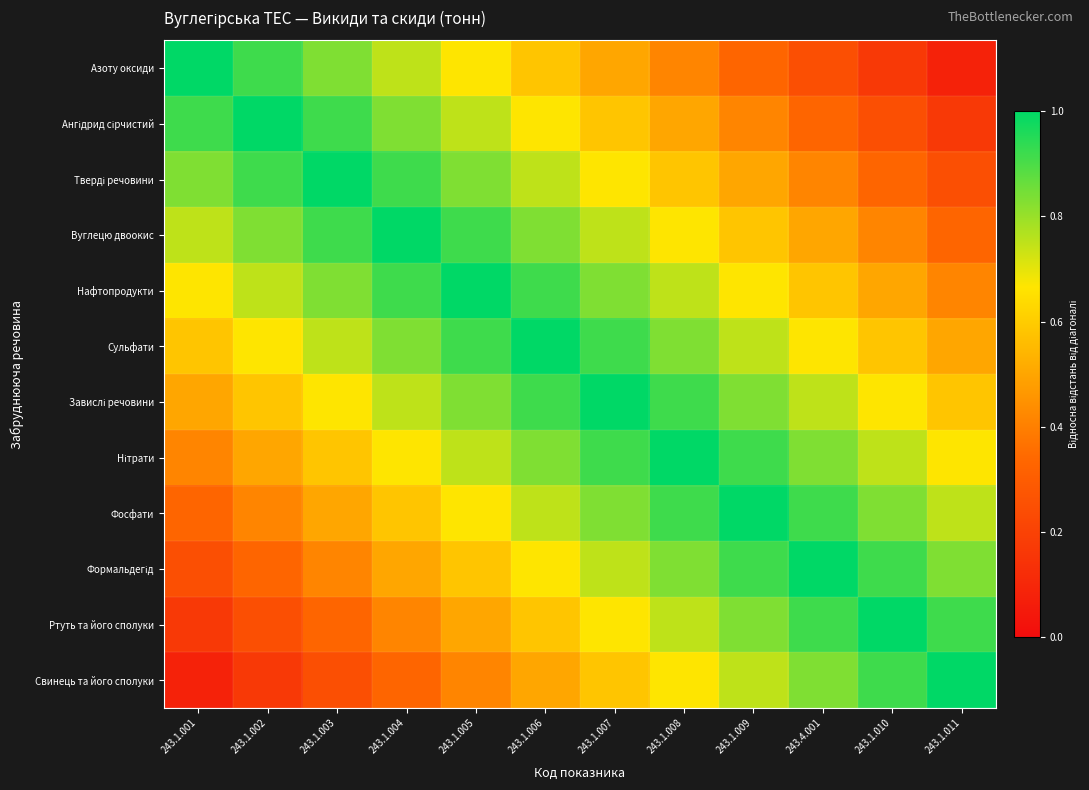

At which category does the chart reach its minimum across all series?

243.1.011